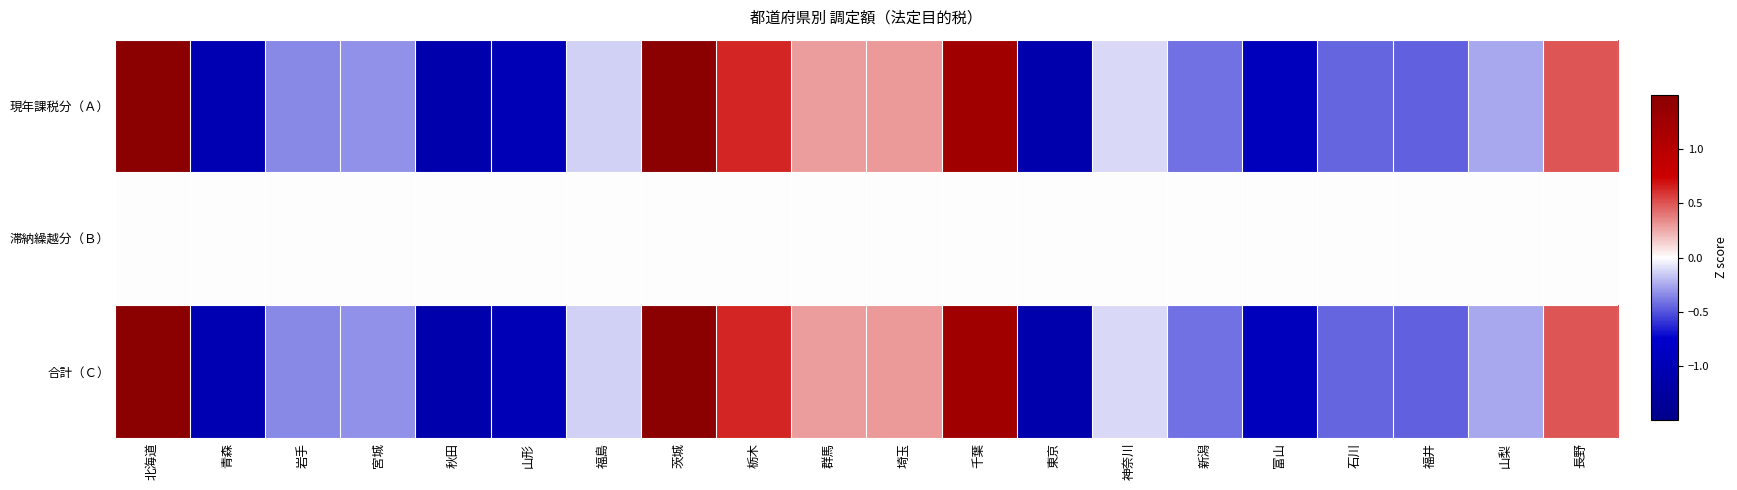

At which category is the sum across all series the highest?

北海道